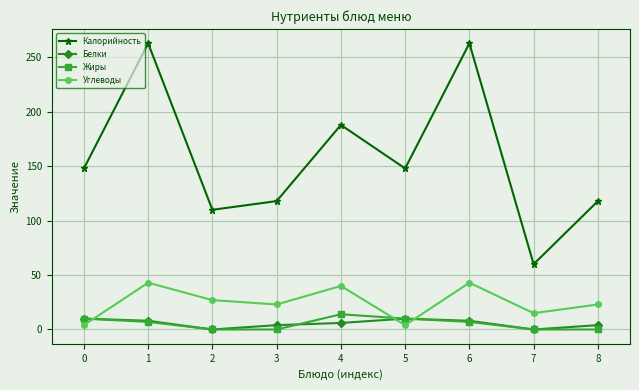

Which series has the widest spread of values?

Калорийность